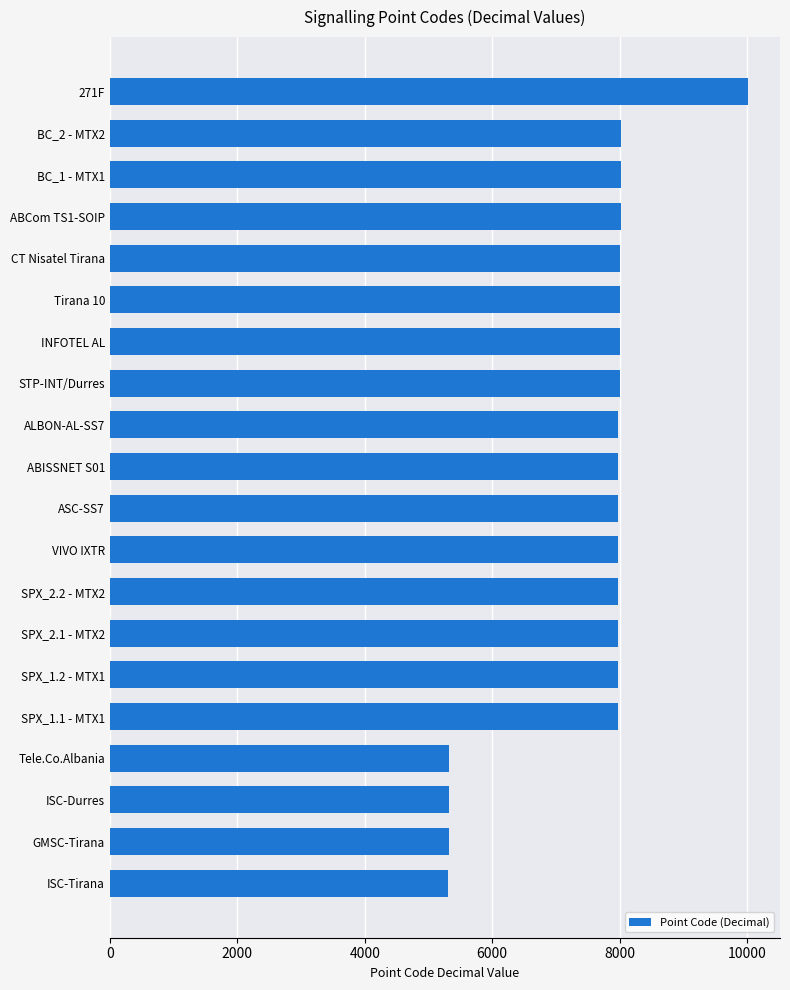

Which category has the highest value across all series?

271F